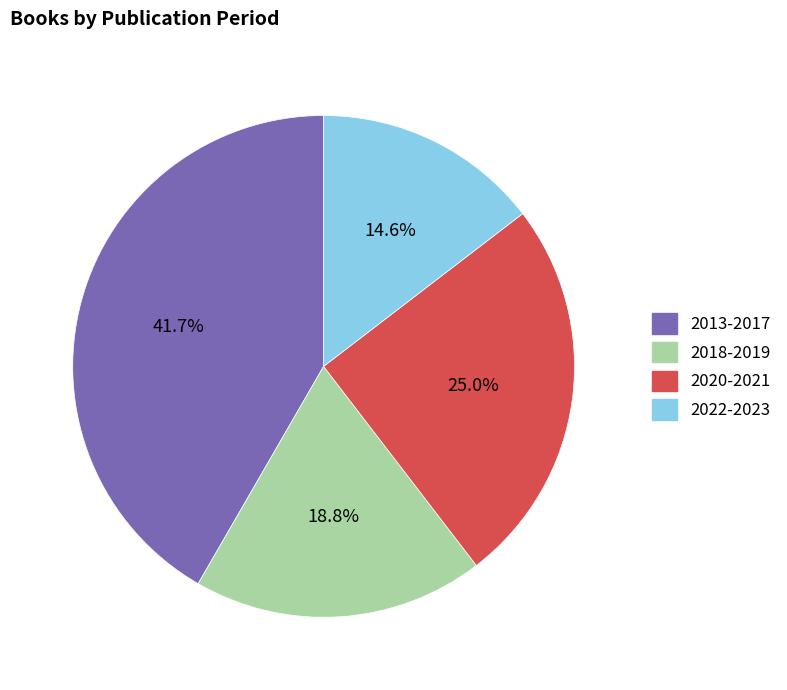

What percentage is NOT represented by 2018-2019?

81.2%